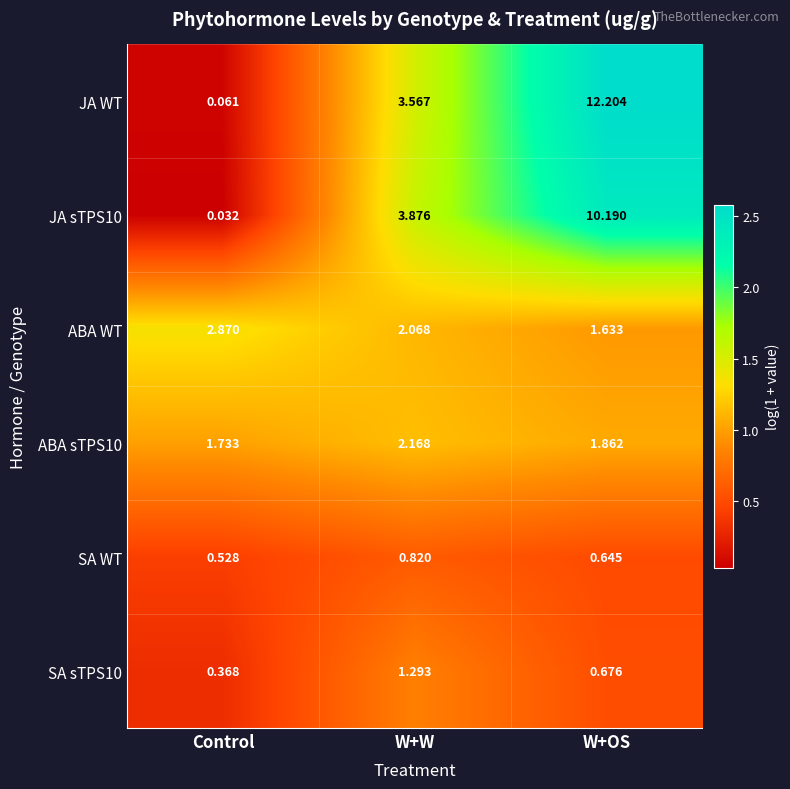

At which category is the sum across all series the highest?

W+OS